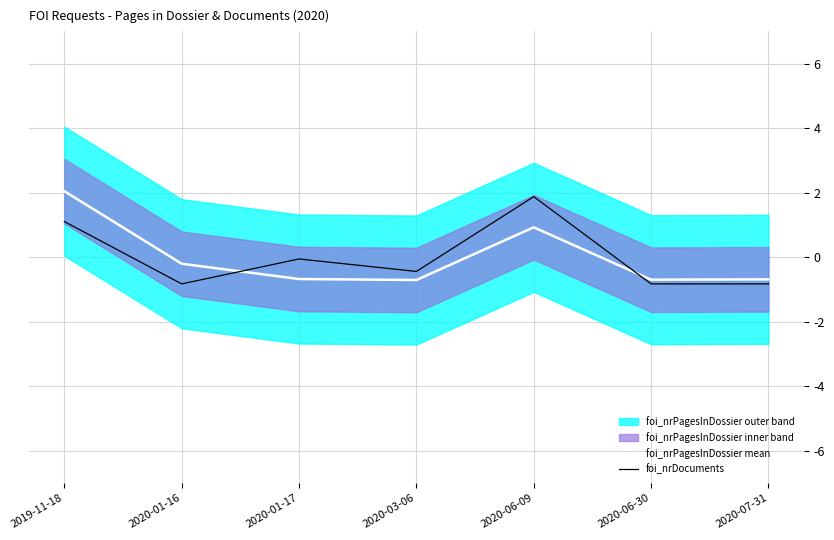

How many times do foi_nrDocuments and foi_nrPagesInDossier mean cross each other?

2